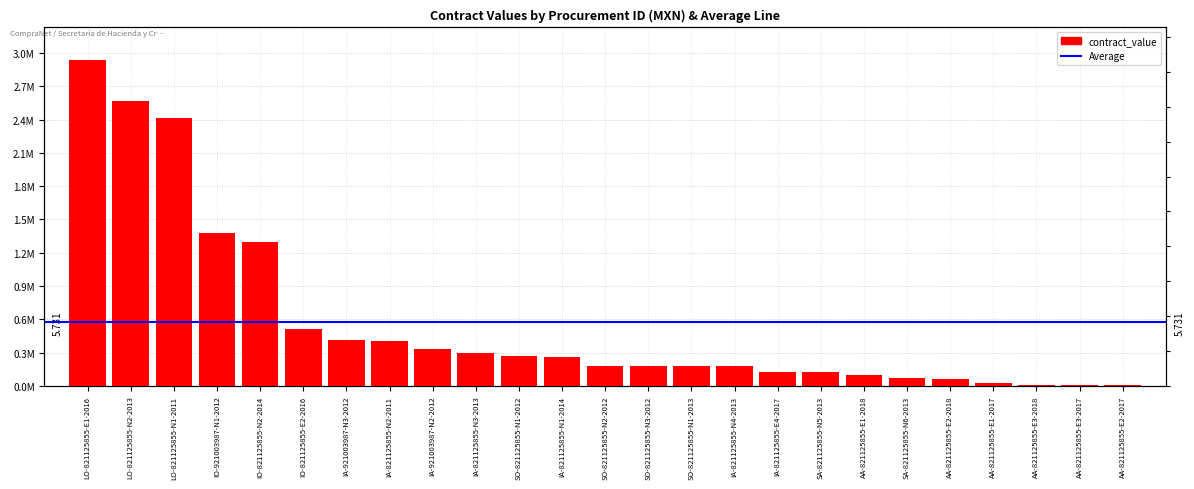

What is the value of the 2nd bar from the left?

2564673.9